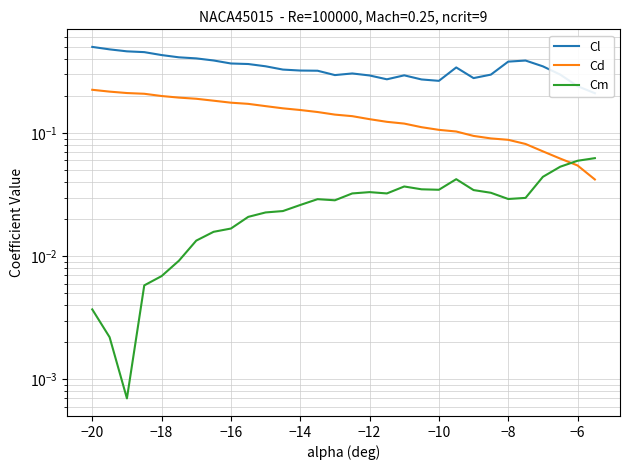

What is the maximum value shown in the chart?

0.5